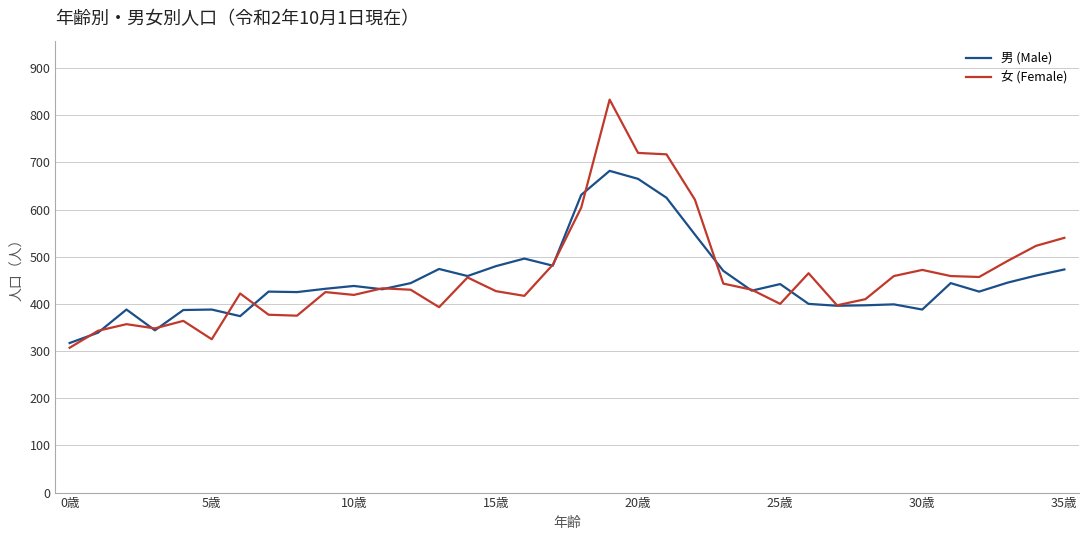

Which series has the largest range (max minus min)?

女 (Female)